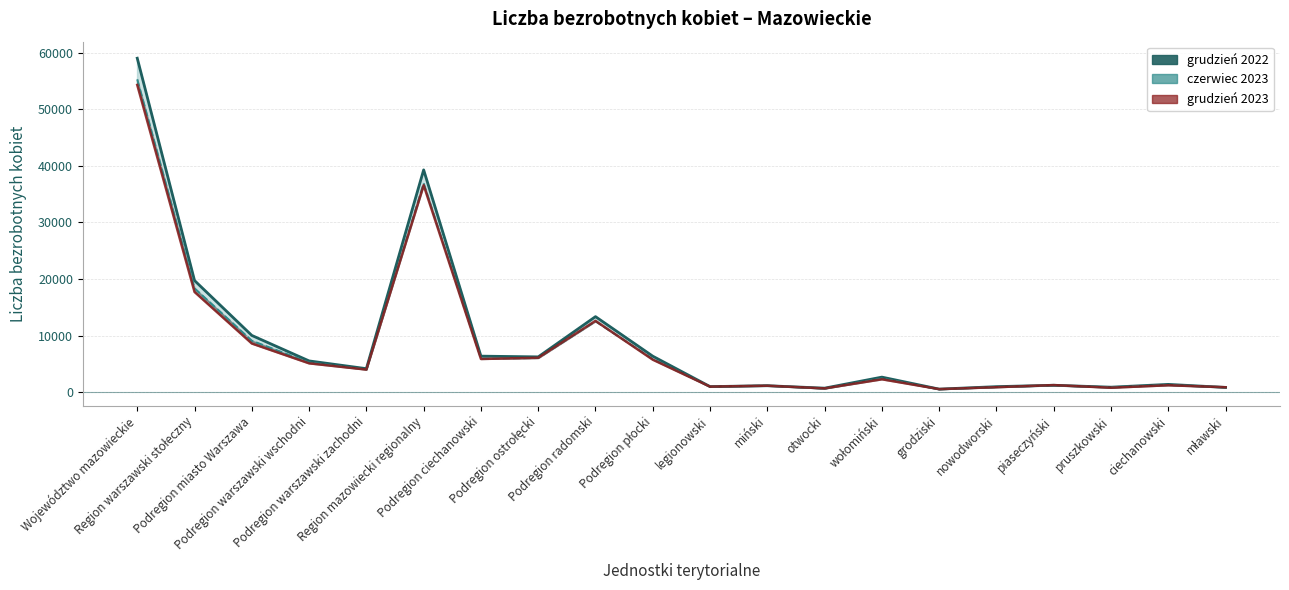

How many data points does each series have?

20